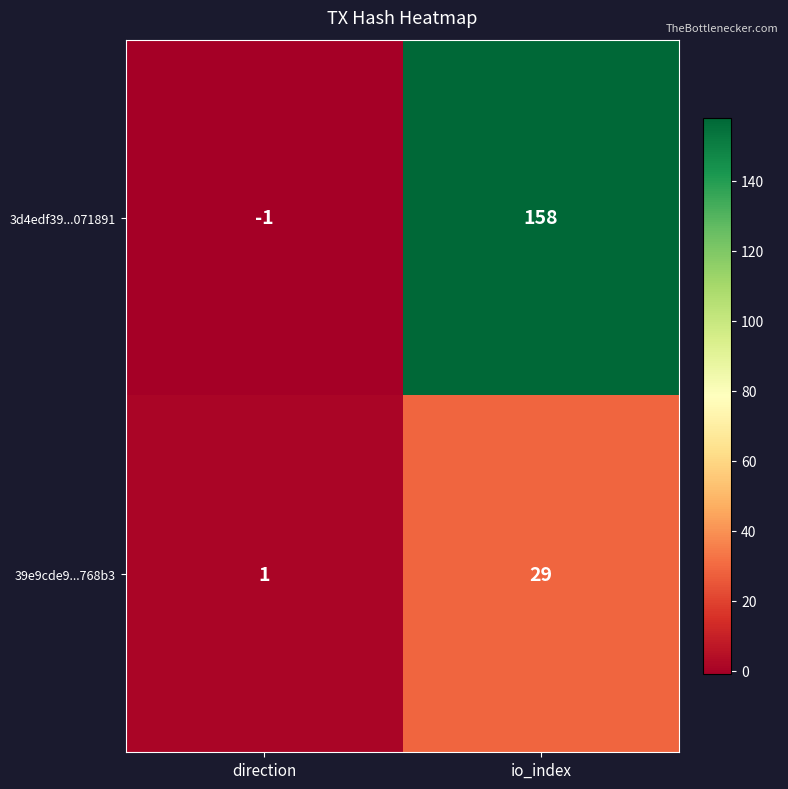

What is the spread (max minus min) of values at io_index?

129